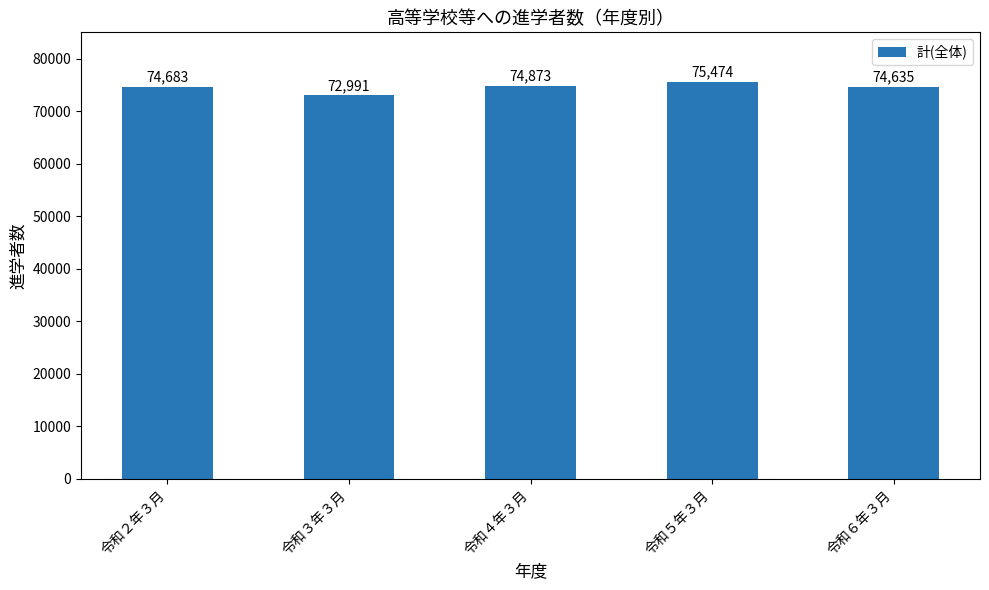

What is the value of the 1st bar from the left?

74683